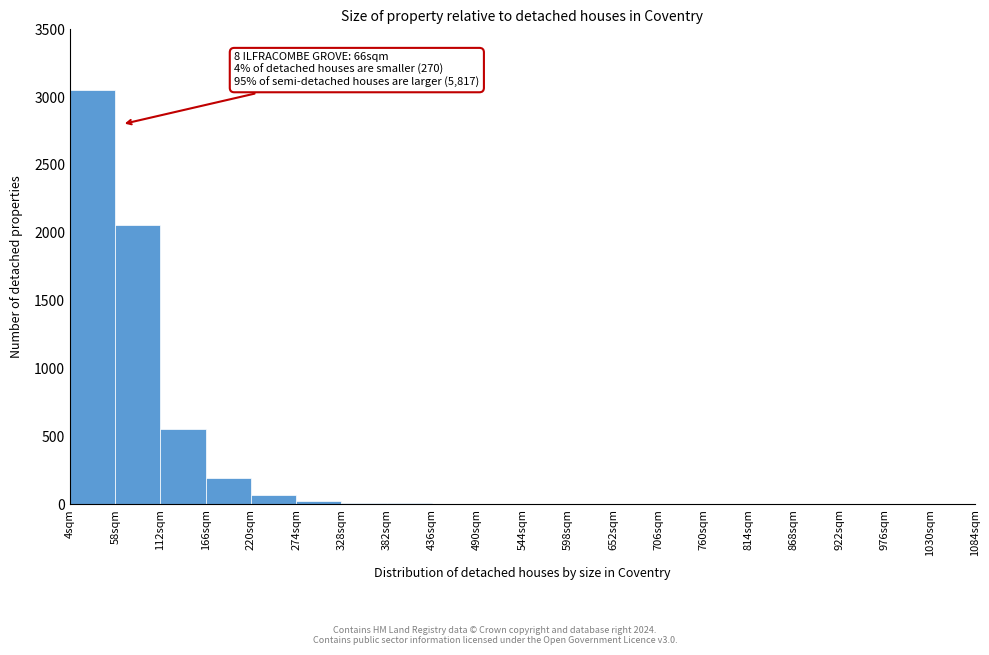

Which range on the x-axis has the tallest bar?

4 to 58